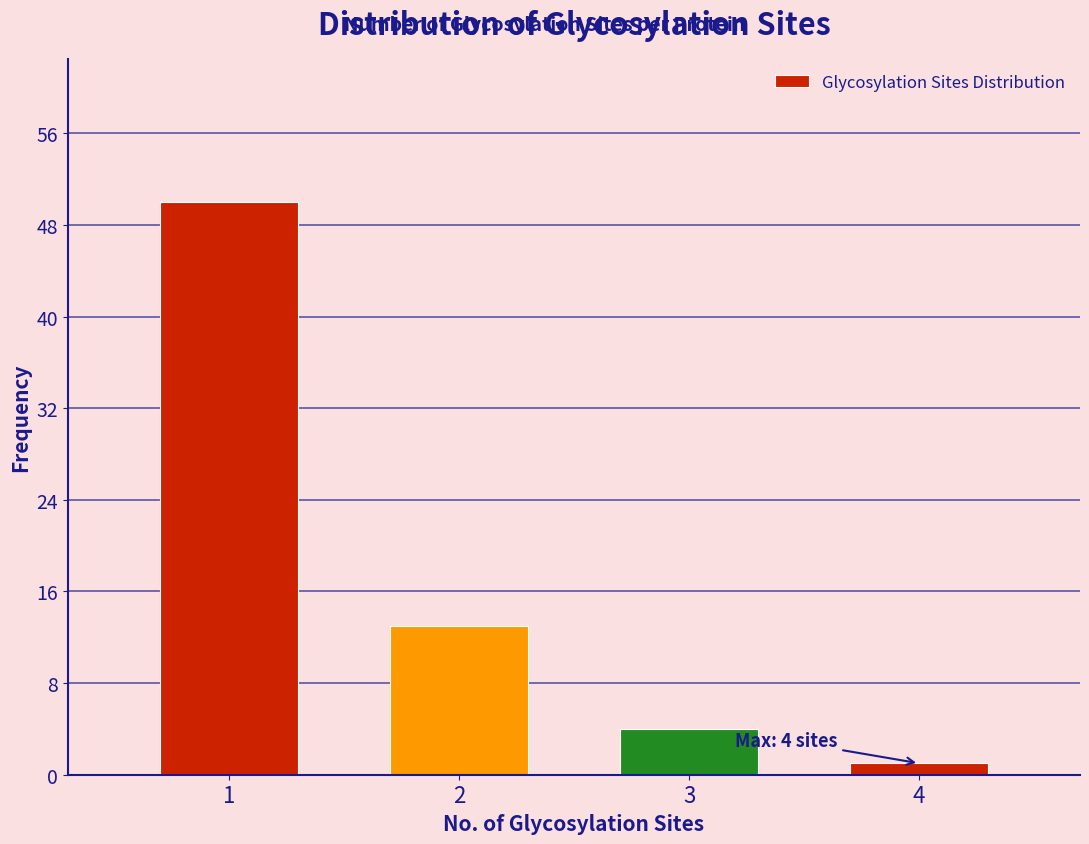

Reading left to right, list all the values displayed in this chart.

50	13	4	1